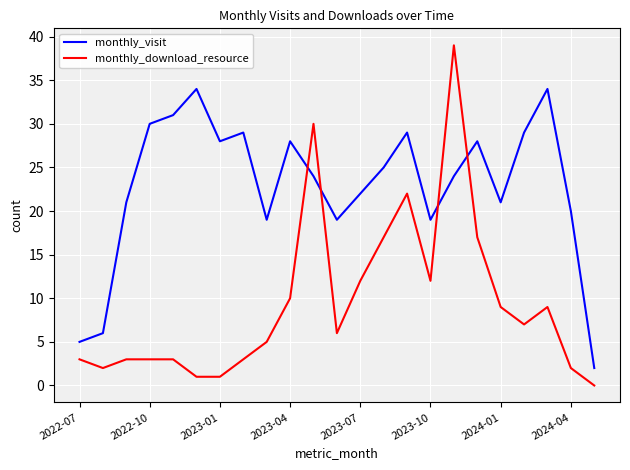

After their last crossing, which series has the higher values: monthly_download_resource or monthly_visit?

monthly_visit